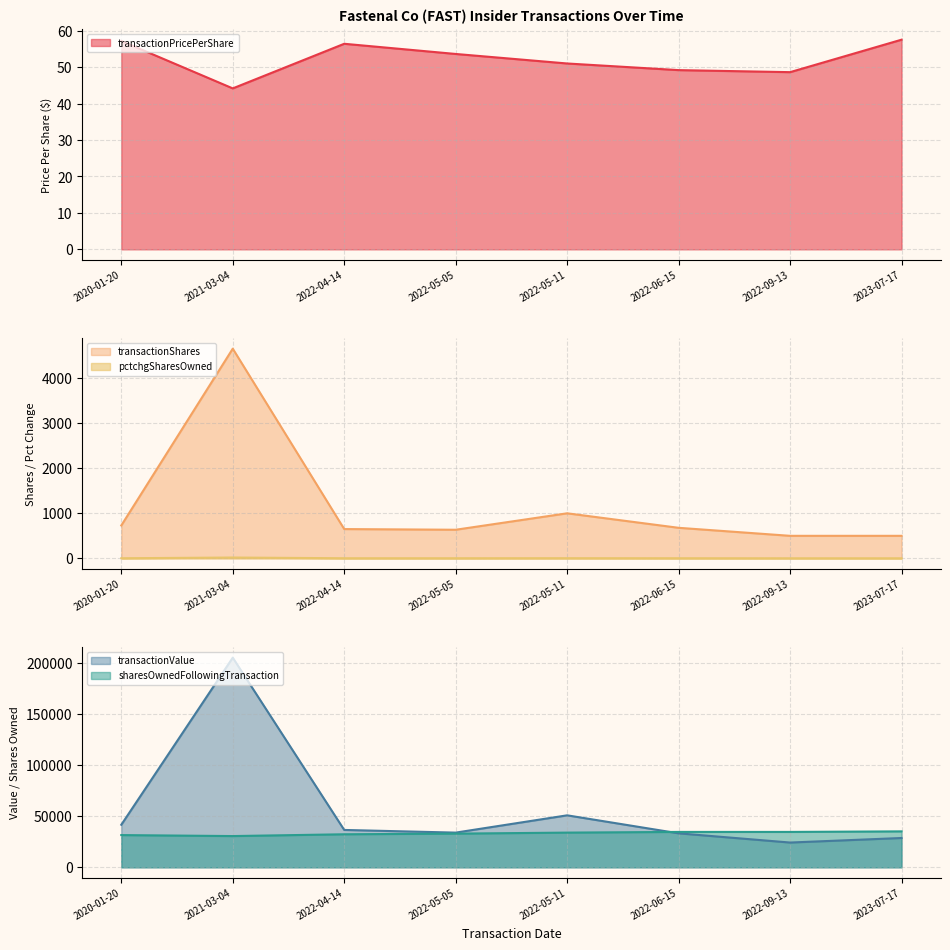

Is it true that pctchgSharesOwned equals 3.0 at 2022-06-15?

False